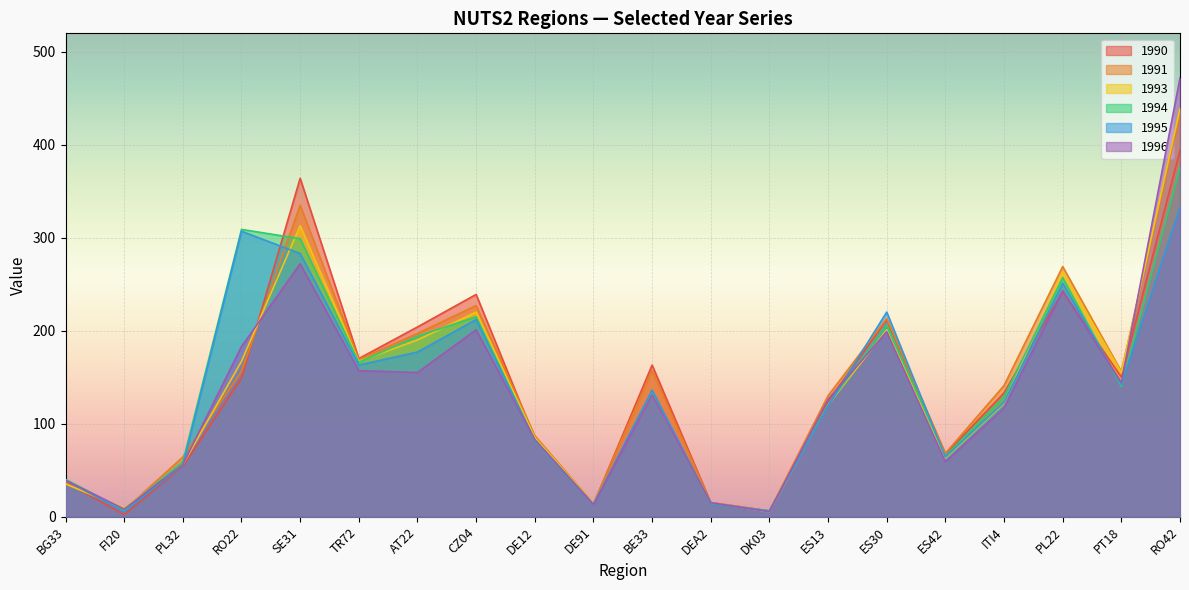

Which series ends up on top after the final intersection of 1993 and 1996?

1996